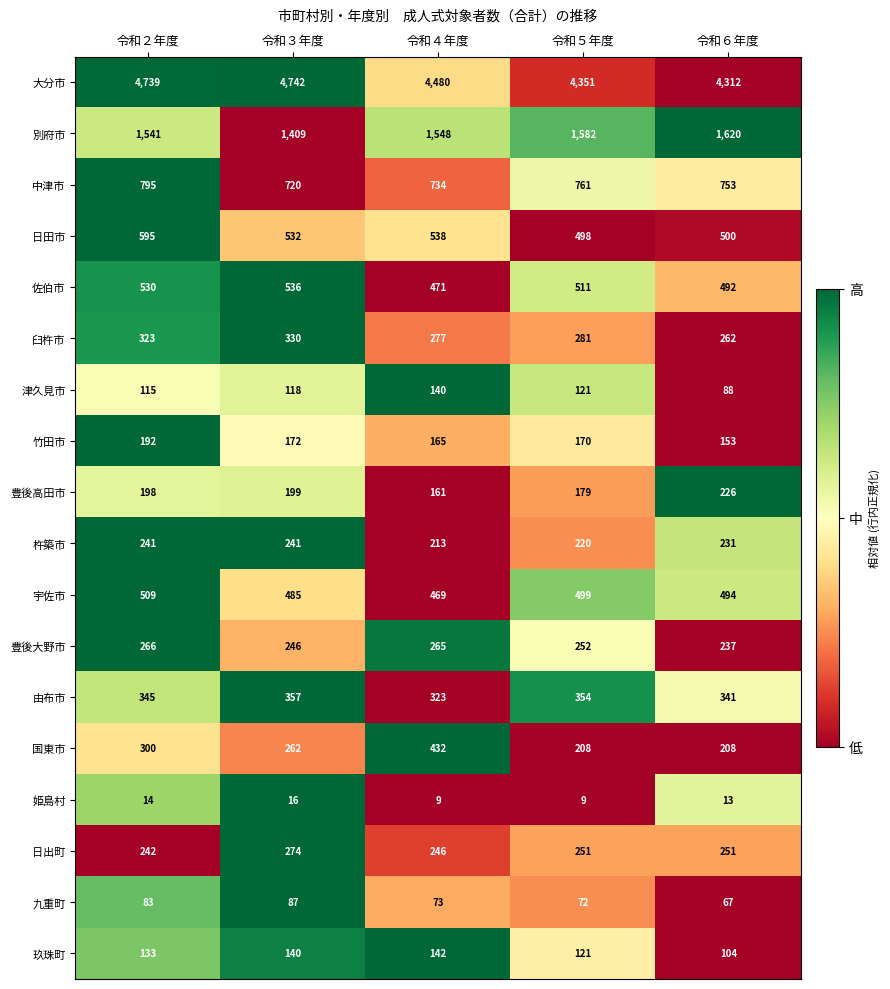

What is the difference between the second highest and minimum values in the 由布市 series?

31